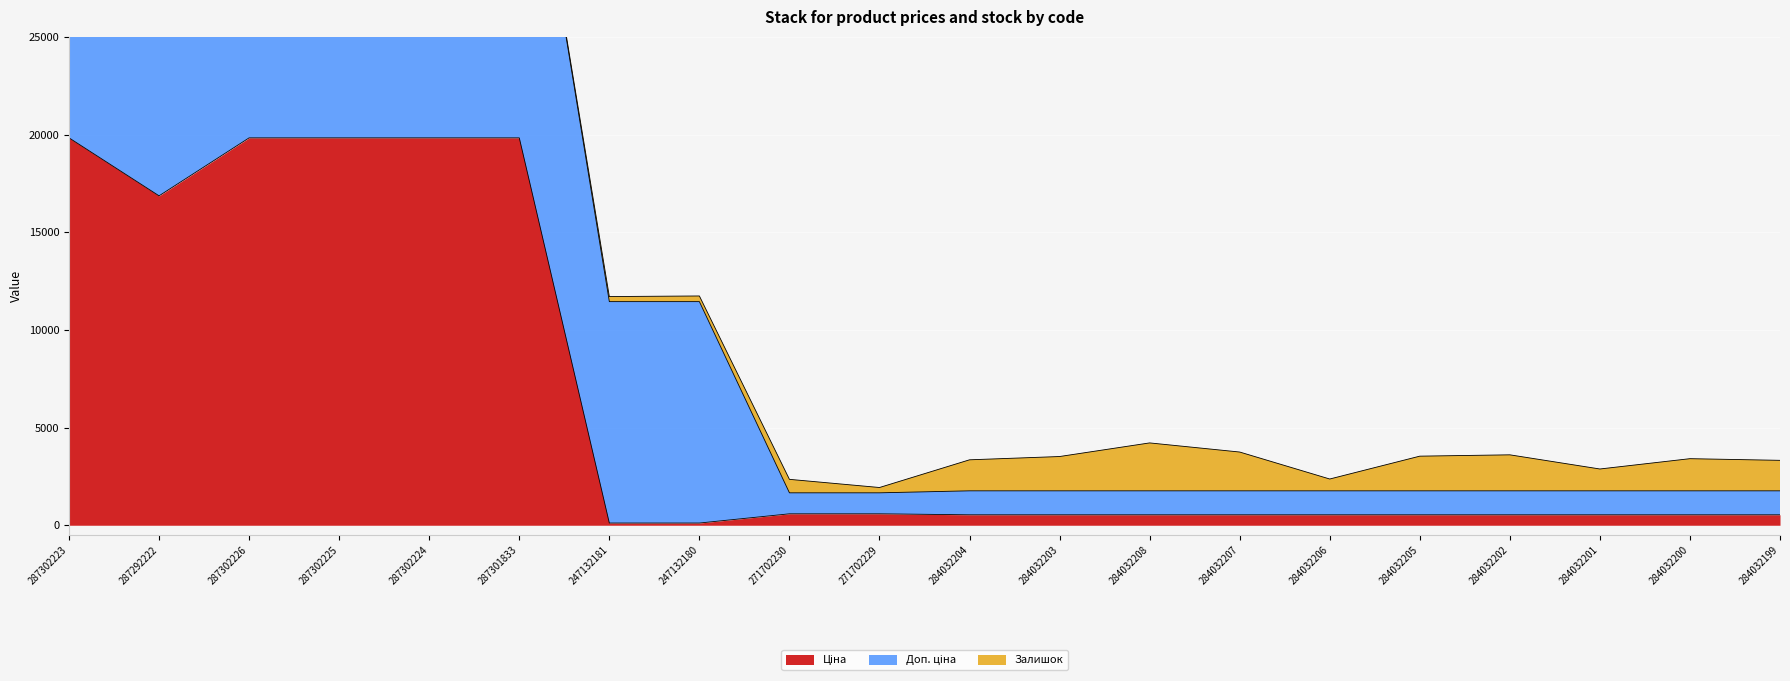

True or false: Ціна and Доп. ціна cross at least once.

False